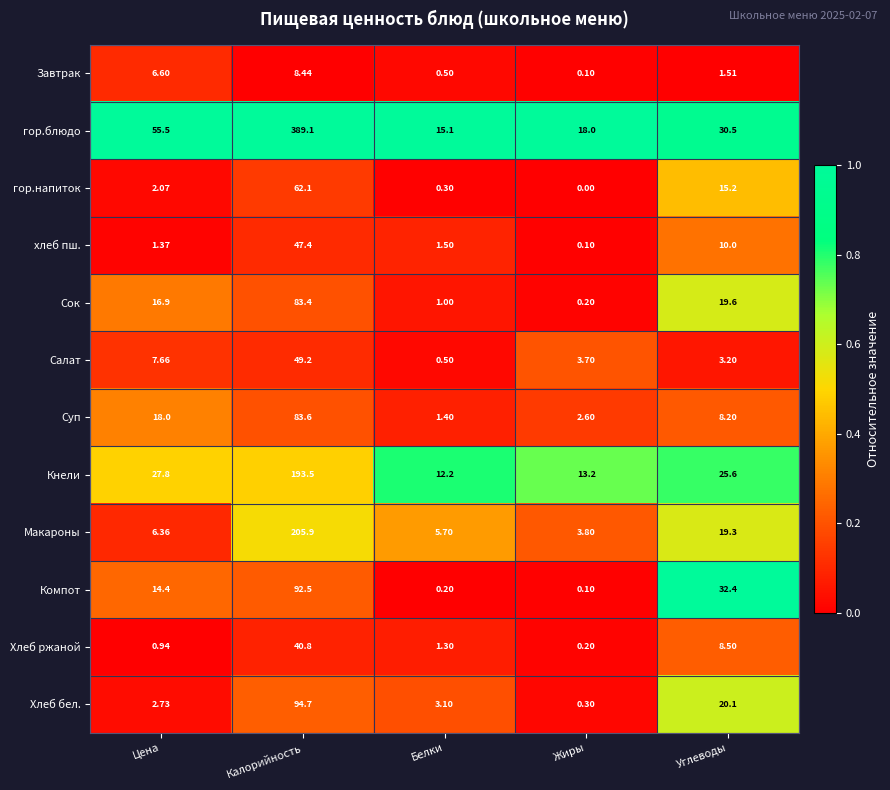

Which series has the largest range (max minus min)?

гор.блюдо